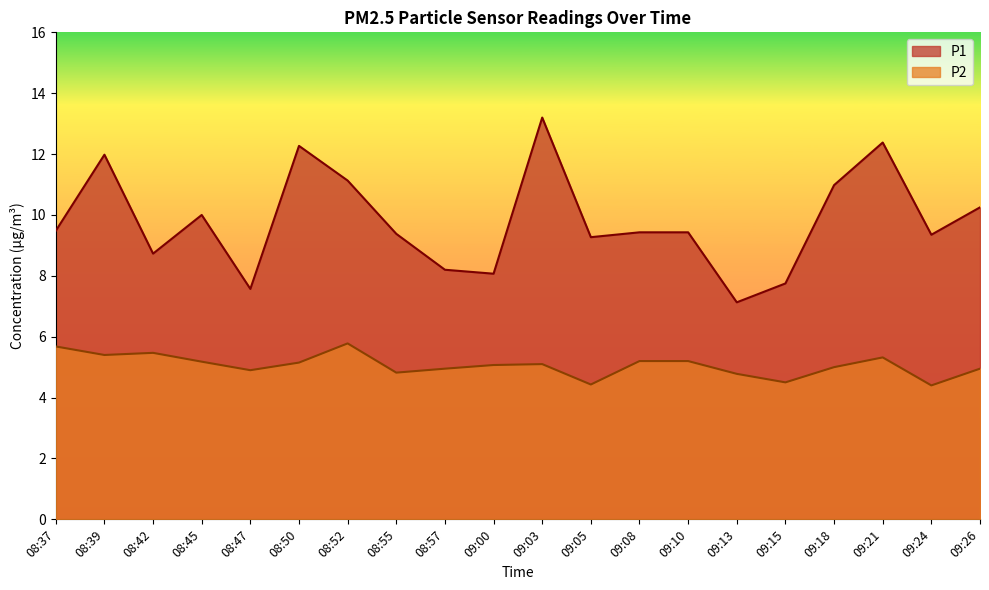

What is the label of the 14th point from the left?

09:10